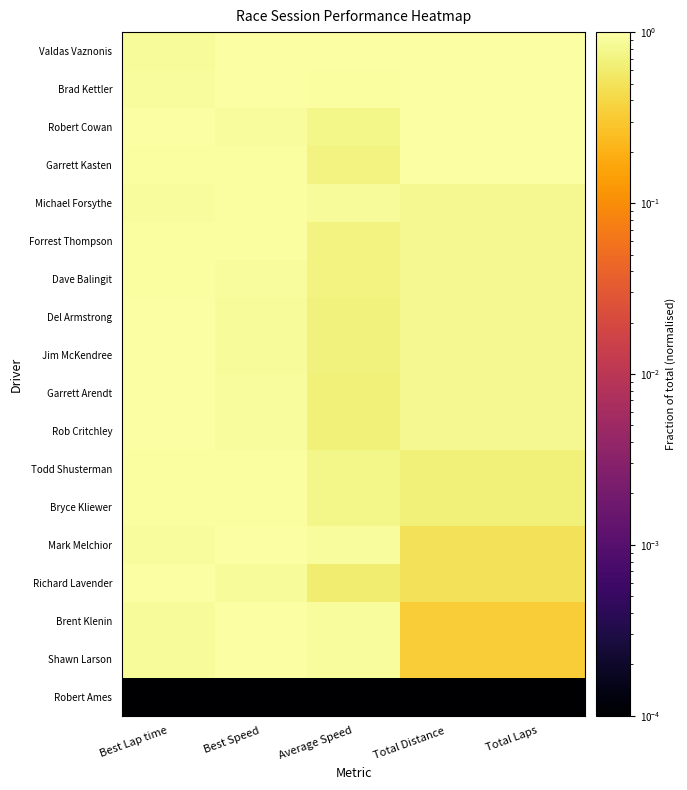

Between Total Distance and Best Speed, which is larger?

Total Distance